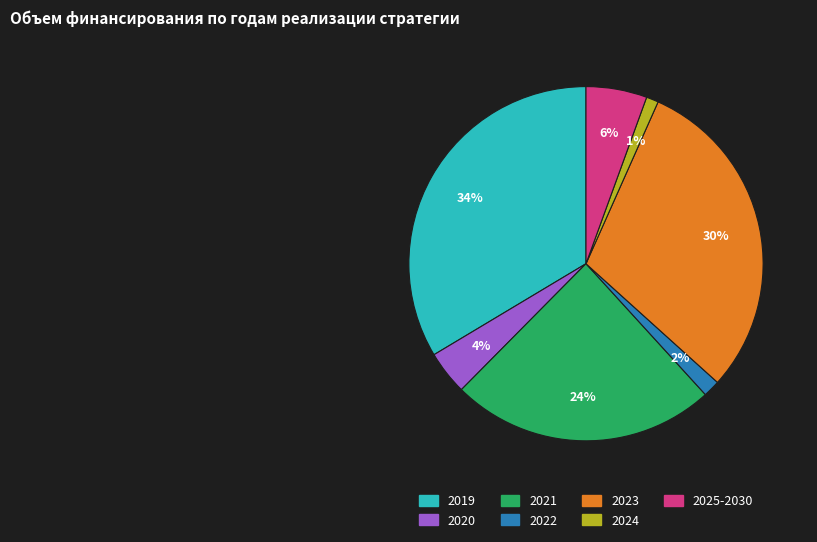

Is the sum of 2020 and 2021 greater than half?

No